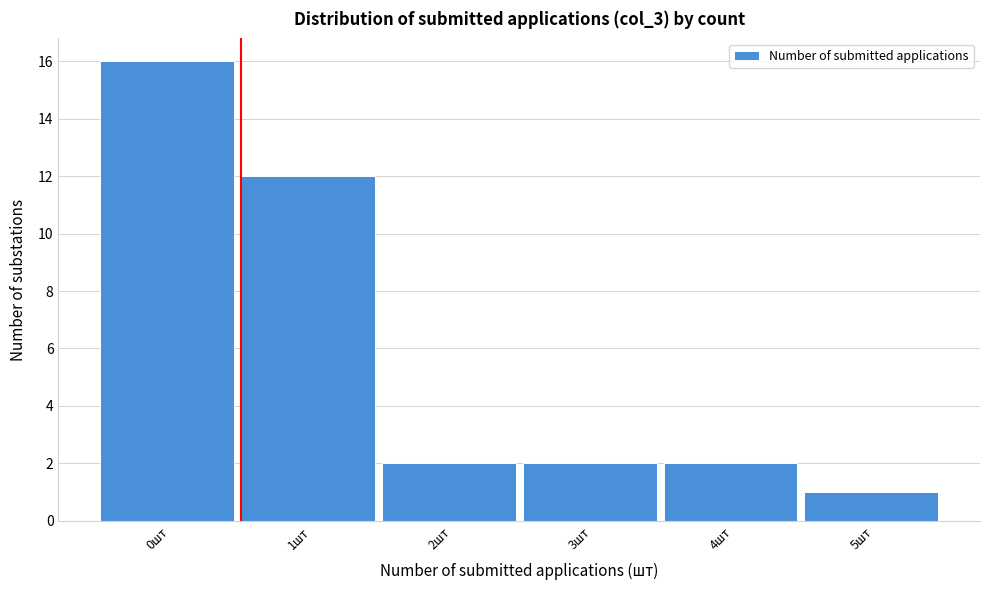

Reading left to right, extract all data points from this chart.

0шт=16	1шт=12	2шт=2	3шт=2	4шт=2	5шт=1